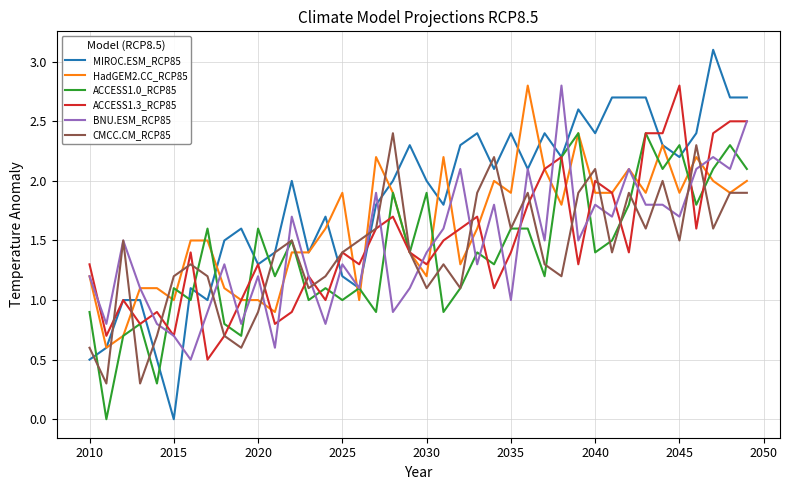

Which series has the largest range (max minus min)?

MIROC.ESM_RCP85